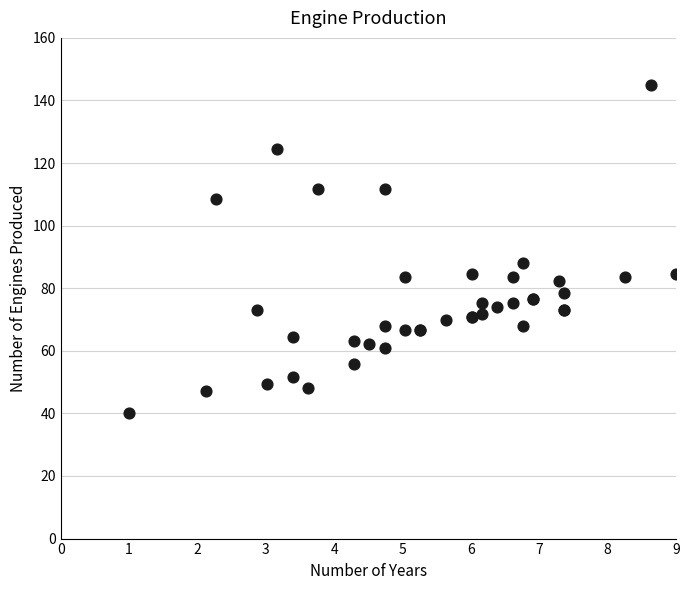

What Y value in the scatter plot is closest to 92?

88.0